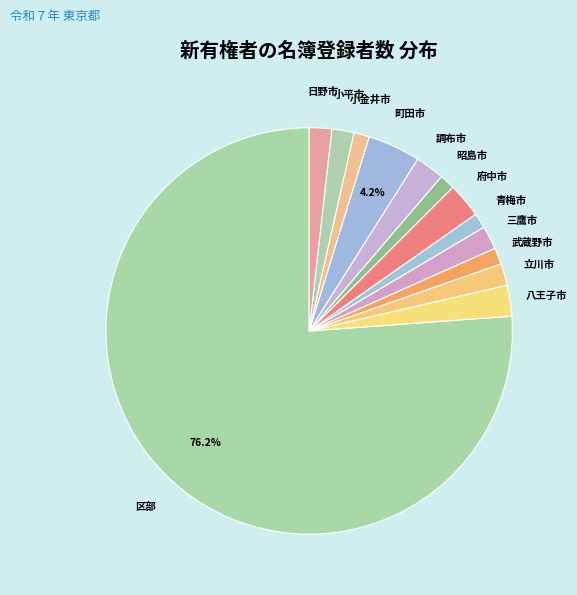

What is the ratio of the value at 町田市 to the value at 青梅市?

3.5